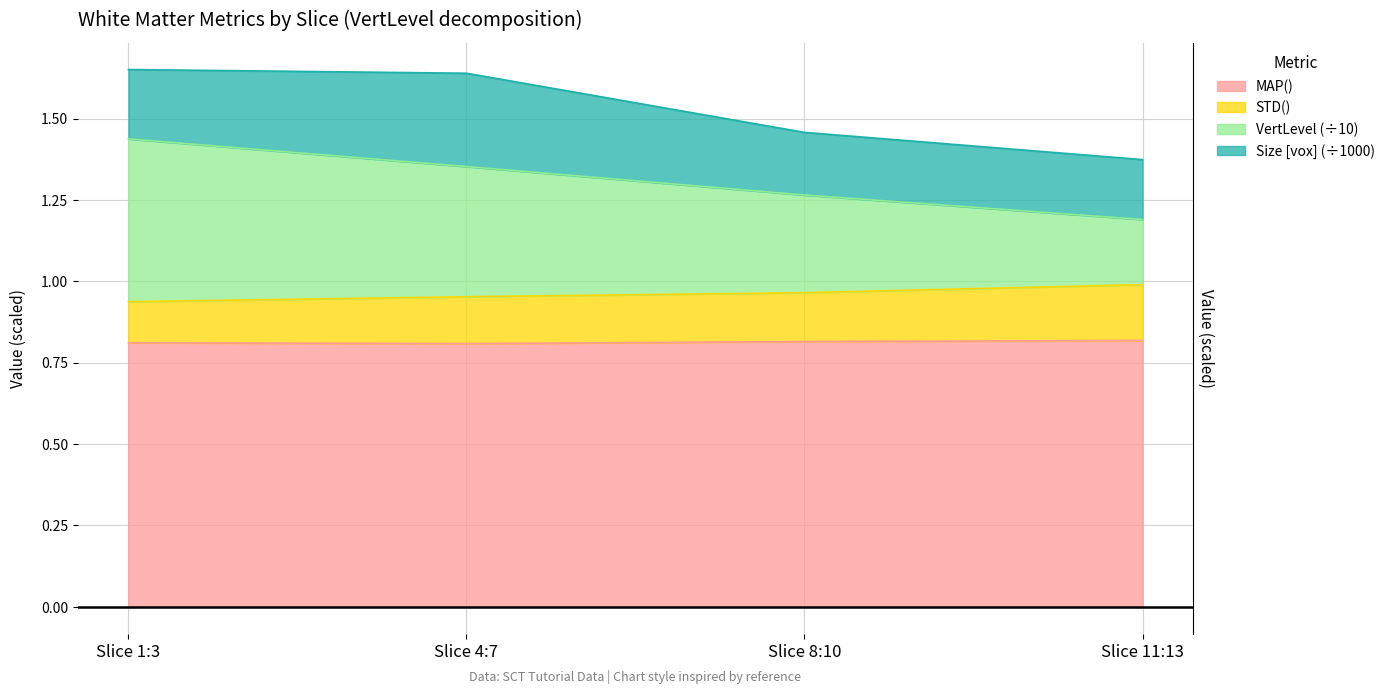

What is the difference between the VertLevel values at Slice 11:13 and Slice 8:10?

0.1